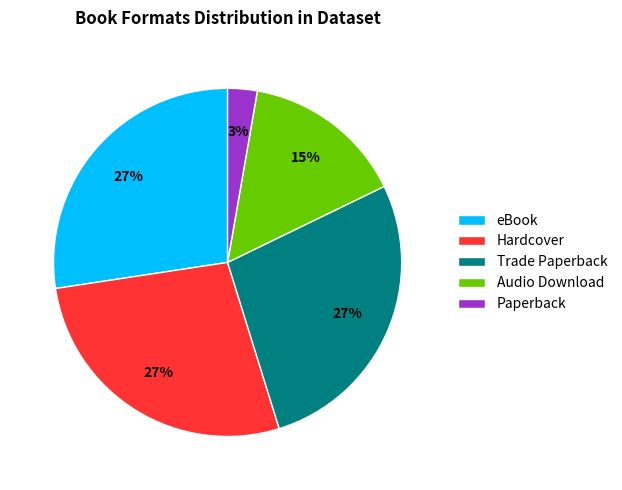

Is the sum of Hardcover and Audio Download greater than half?

No